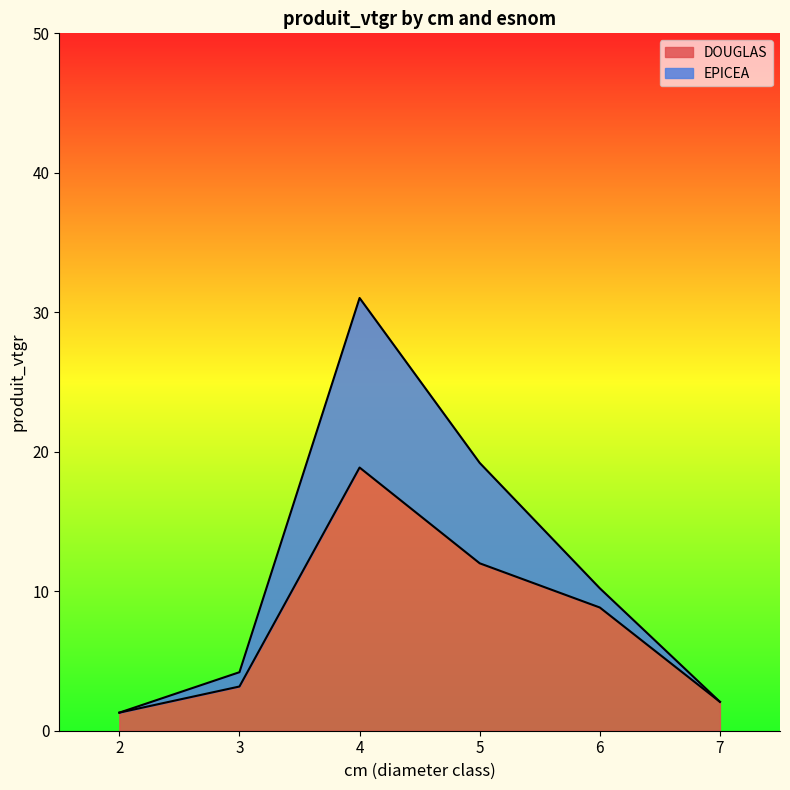

At which category does the chart reach its minimum across all series?

2